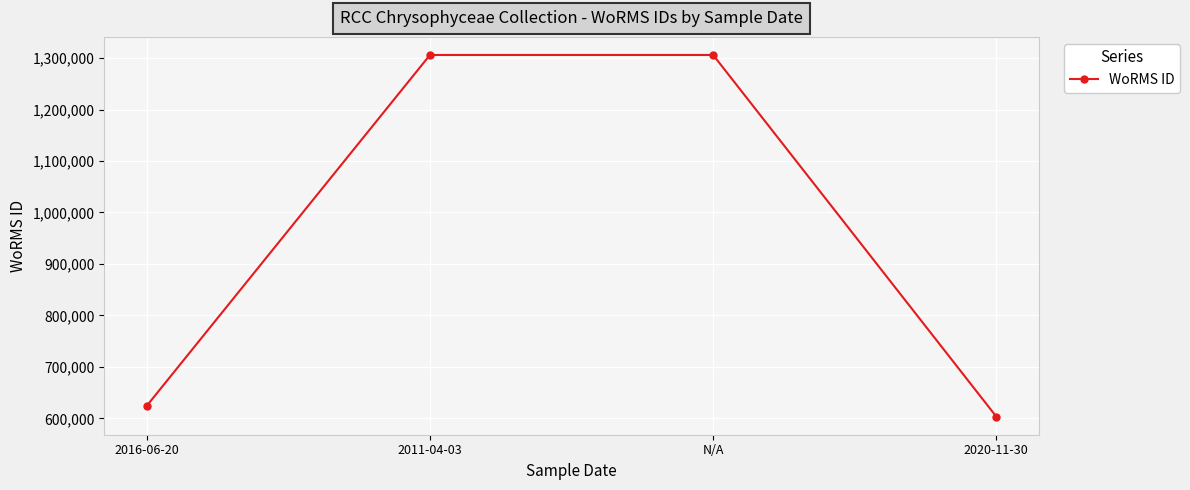

How many points are higher than both their immediate neighbors (excluding endpoints)?

1